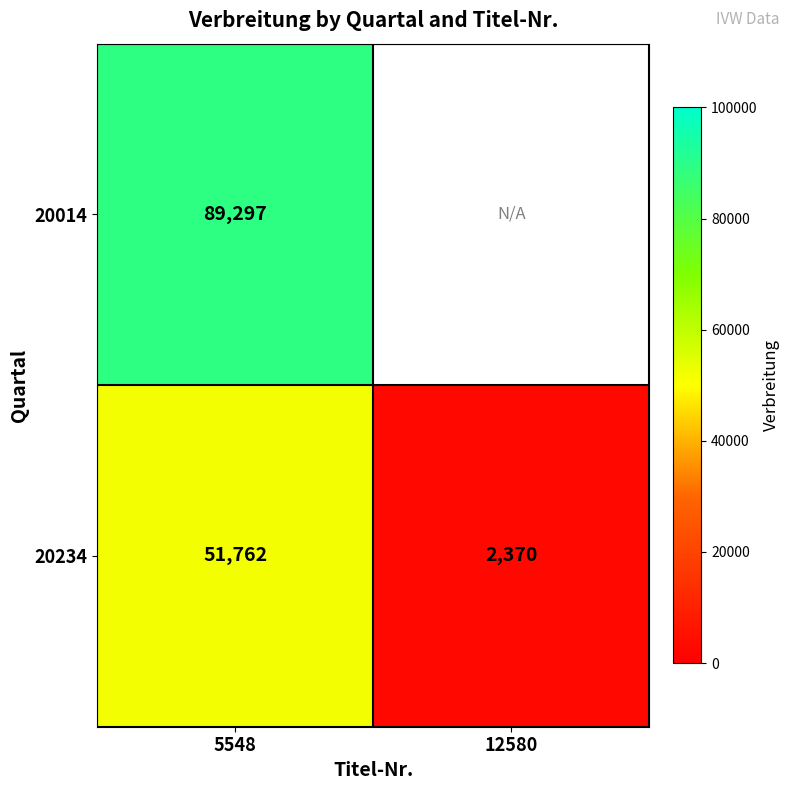

What is the greatest value displayed?

89297.0